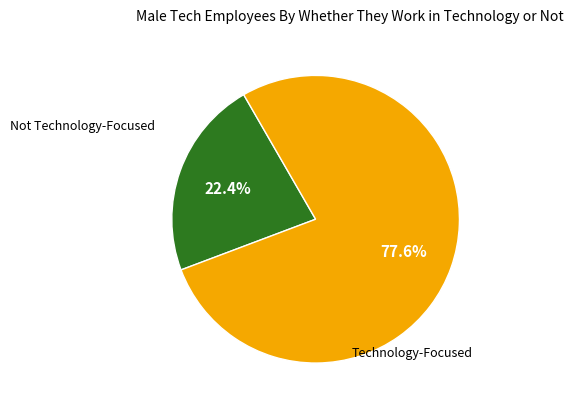

Does any single category account for the majority?

Yes